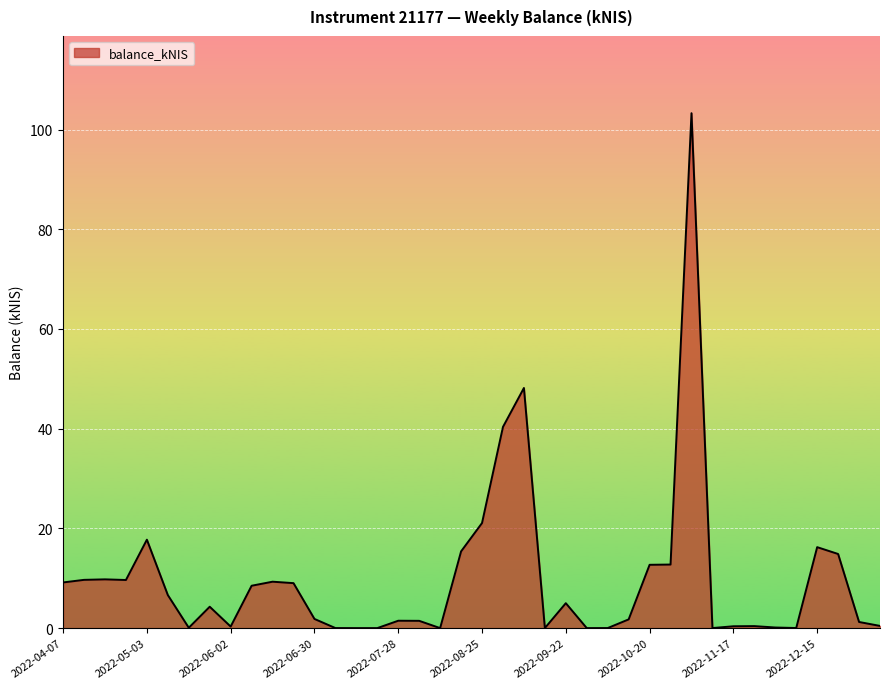

What is the difference between the maximum and second lowest values?

103.3